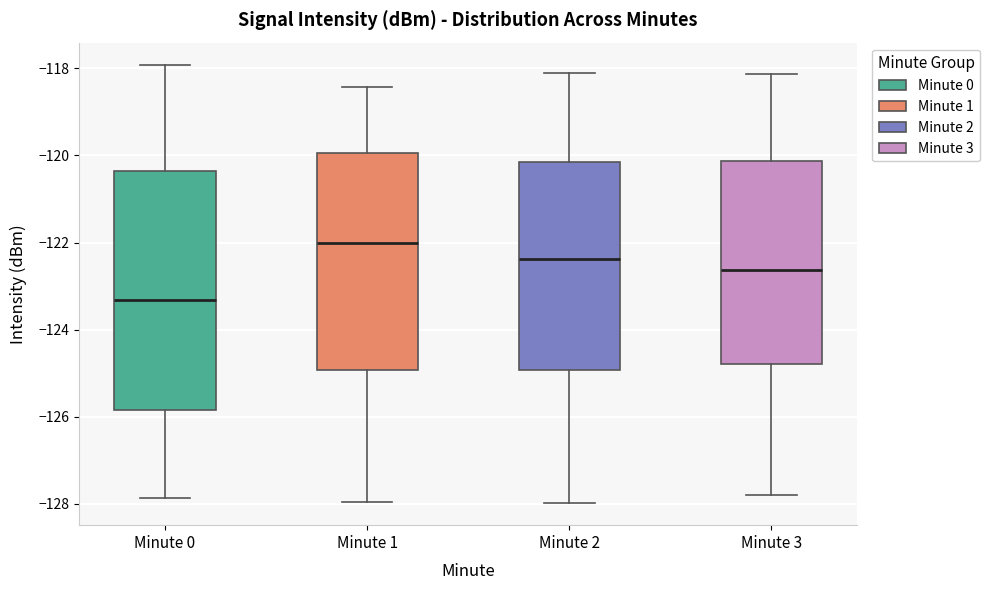

Which box has the lowest median line?

Minute 0